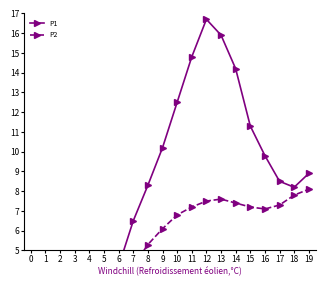

Which series has the largest total across all categories?

P1